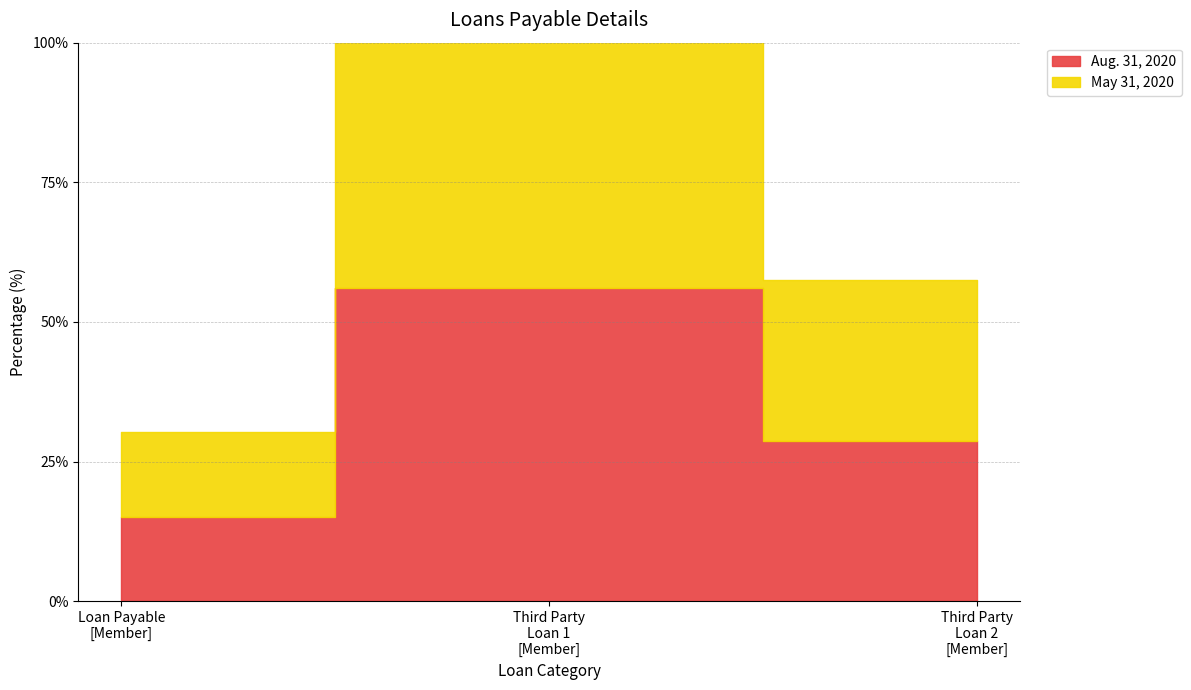

How many series are shown in this chart?

2